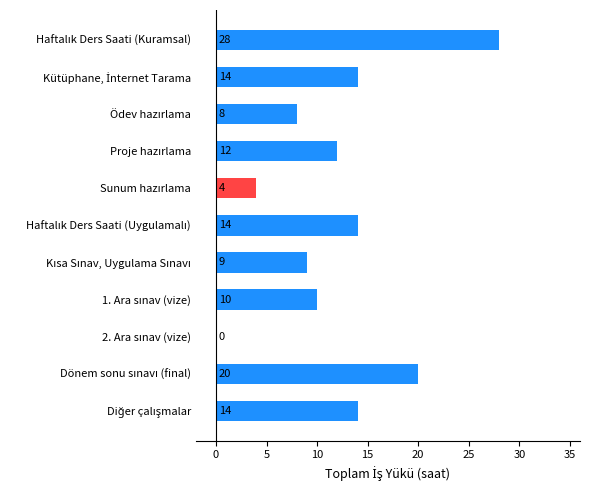

How many series are shown in this chart?

1